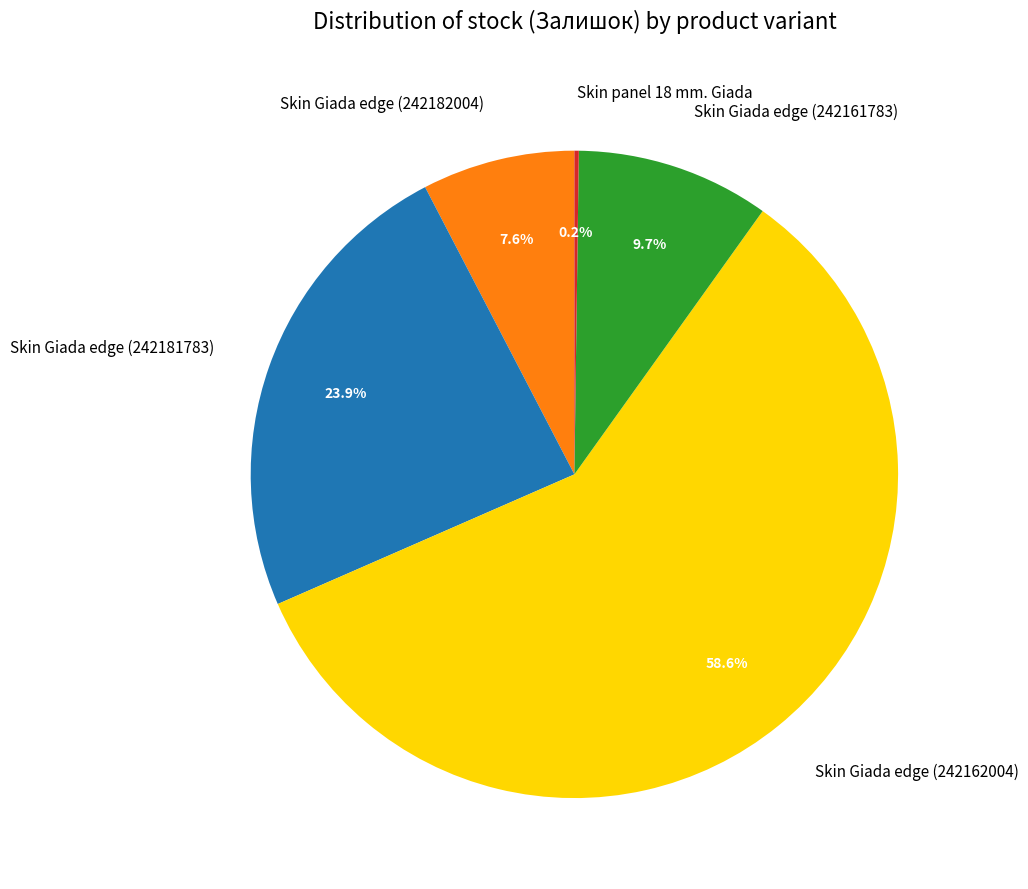

What is the ratio of the value at Skin Giada edge (242181783) to the value at Skin Giada edge (242161783)?

2.5